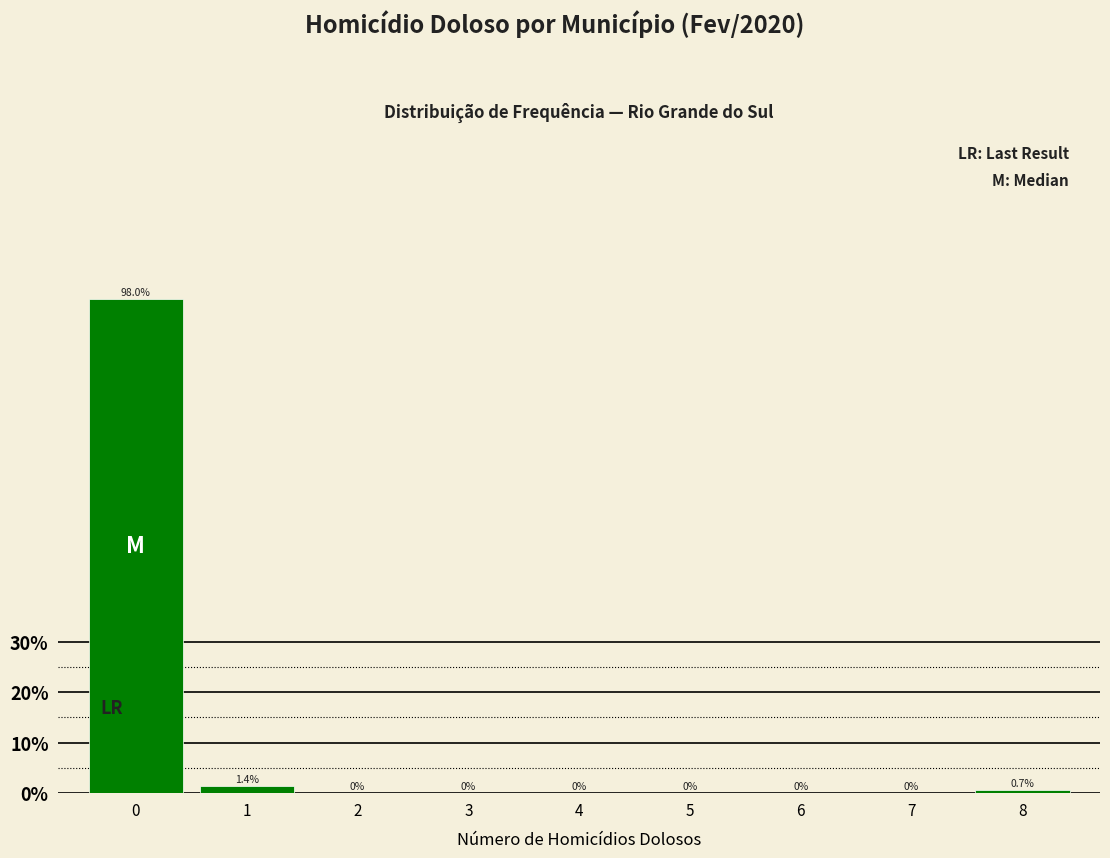

Reading left to right, list all the values displayed in this chart.

0=98.0	1=1.4	2=0.0	3=0.0	4=0.0	5=0.0	6=0.0	7=0.0	8=0.7